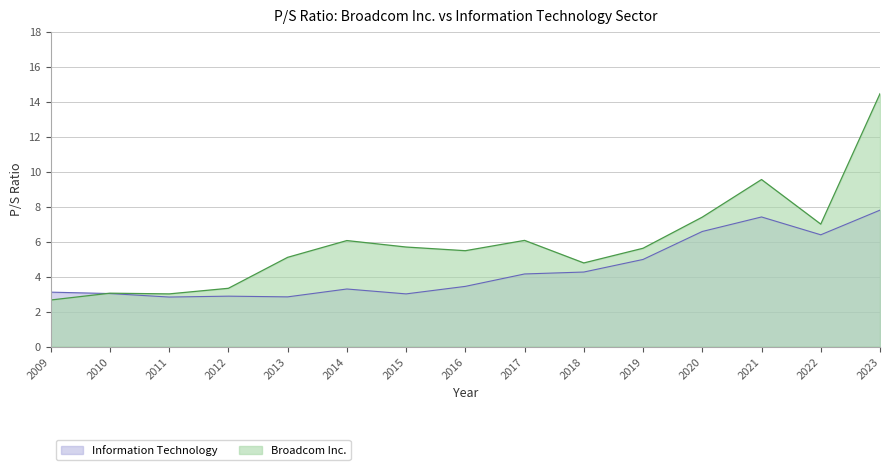

How many lines are shown in the chart?

2